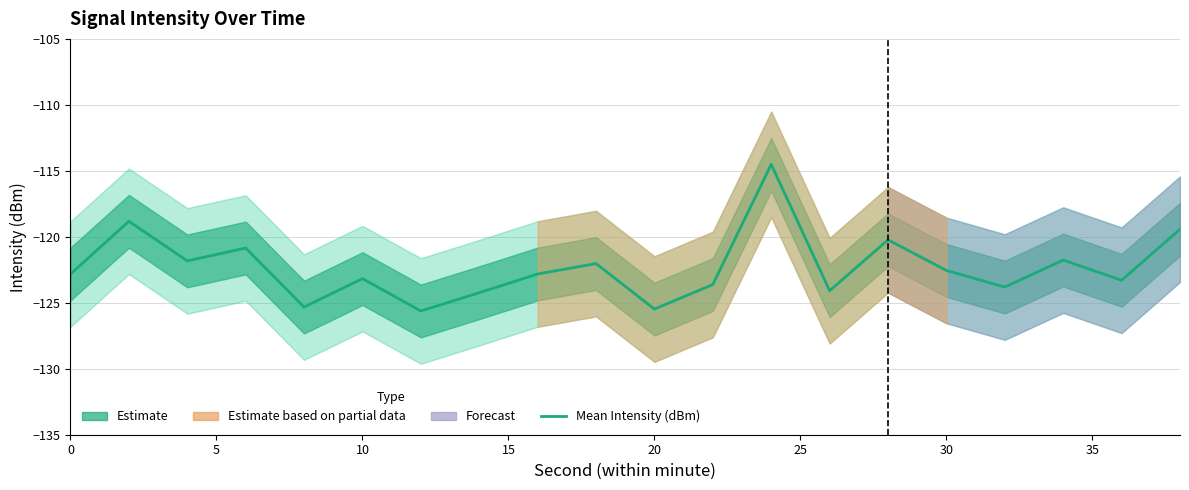

How many lines are shown in the chart?

1